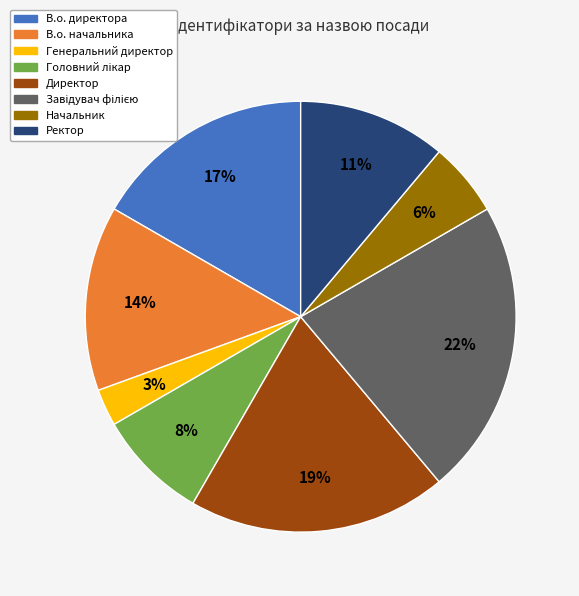

Do Ректор and Генеральний директор together represent more than half of the pie?

No